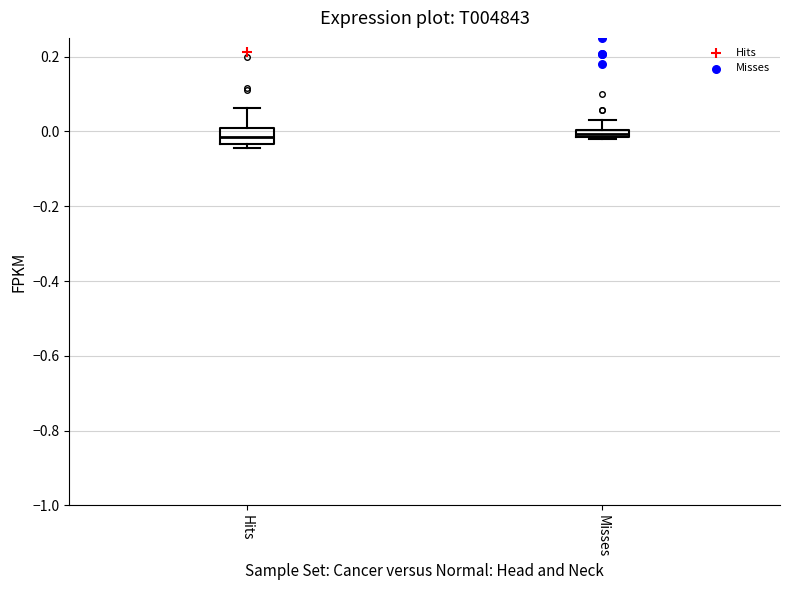

Comparing the boxes themselves (not the whiskers), which one is the tallest?

Hits